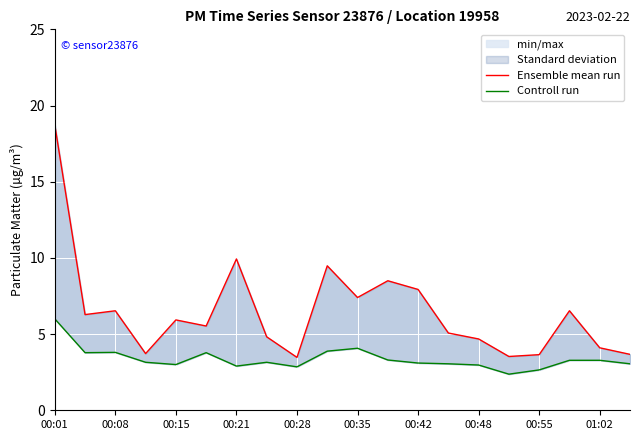

The value of Ensemble mean run at 00:42 is 7.9. True or false?

True